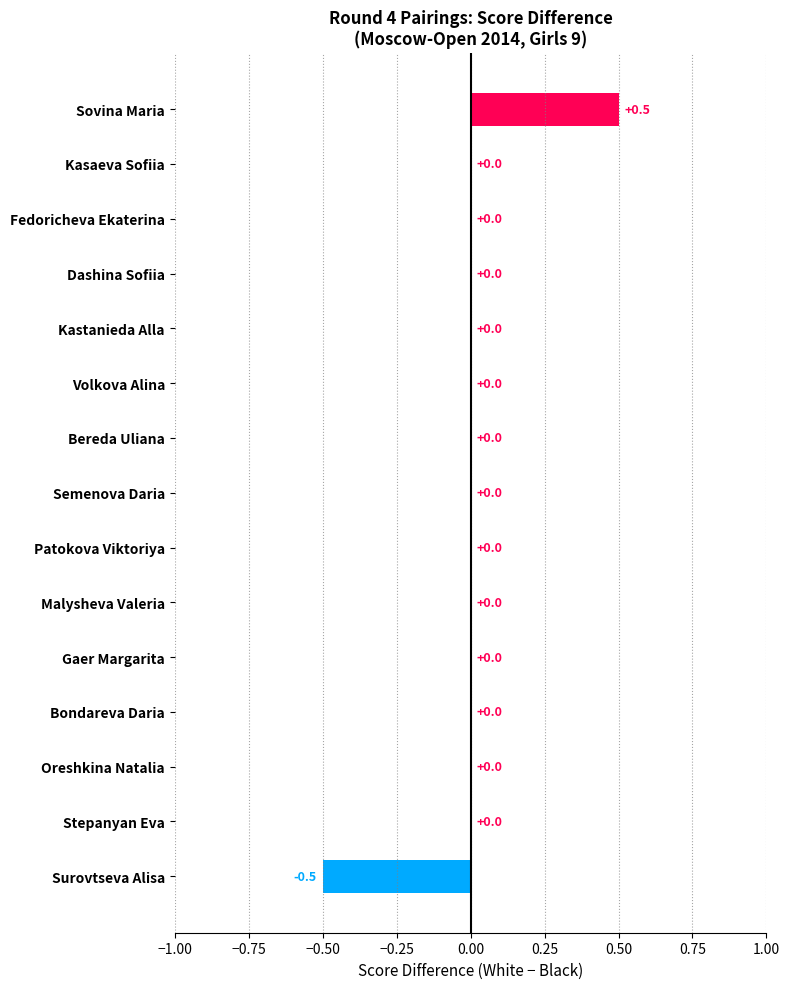

How many values are between 0 and 1?

14